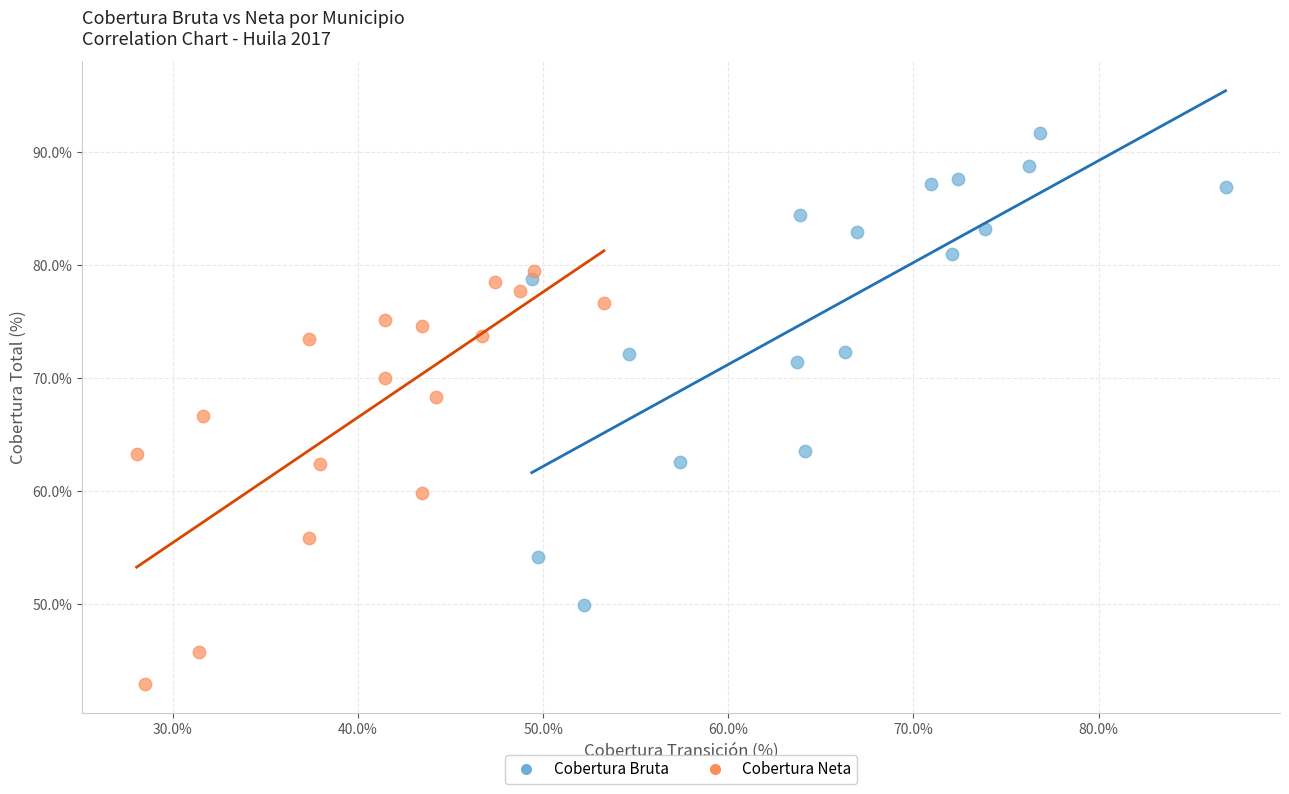

Which series reaches the minimum Y coordinate?

Cobertura Neta